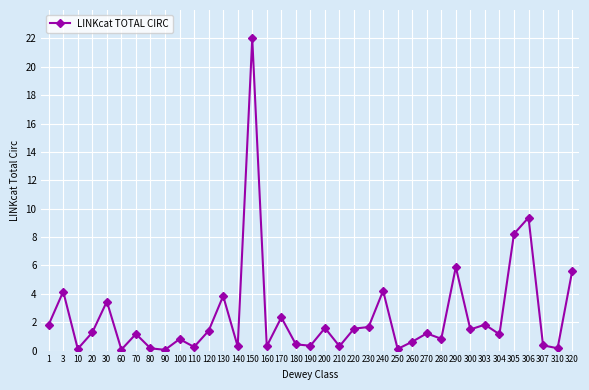

Where is the first local maximum?

3